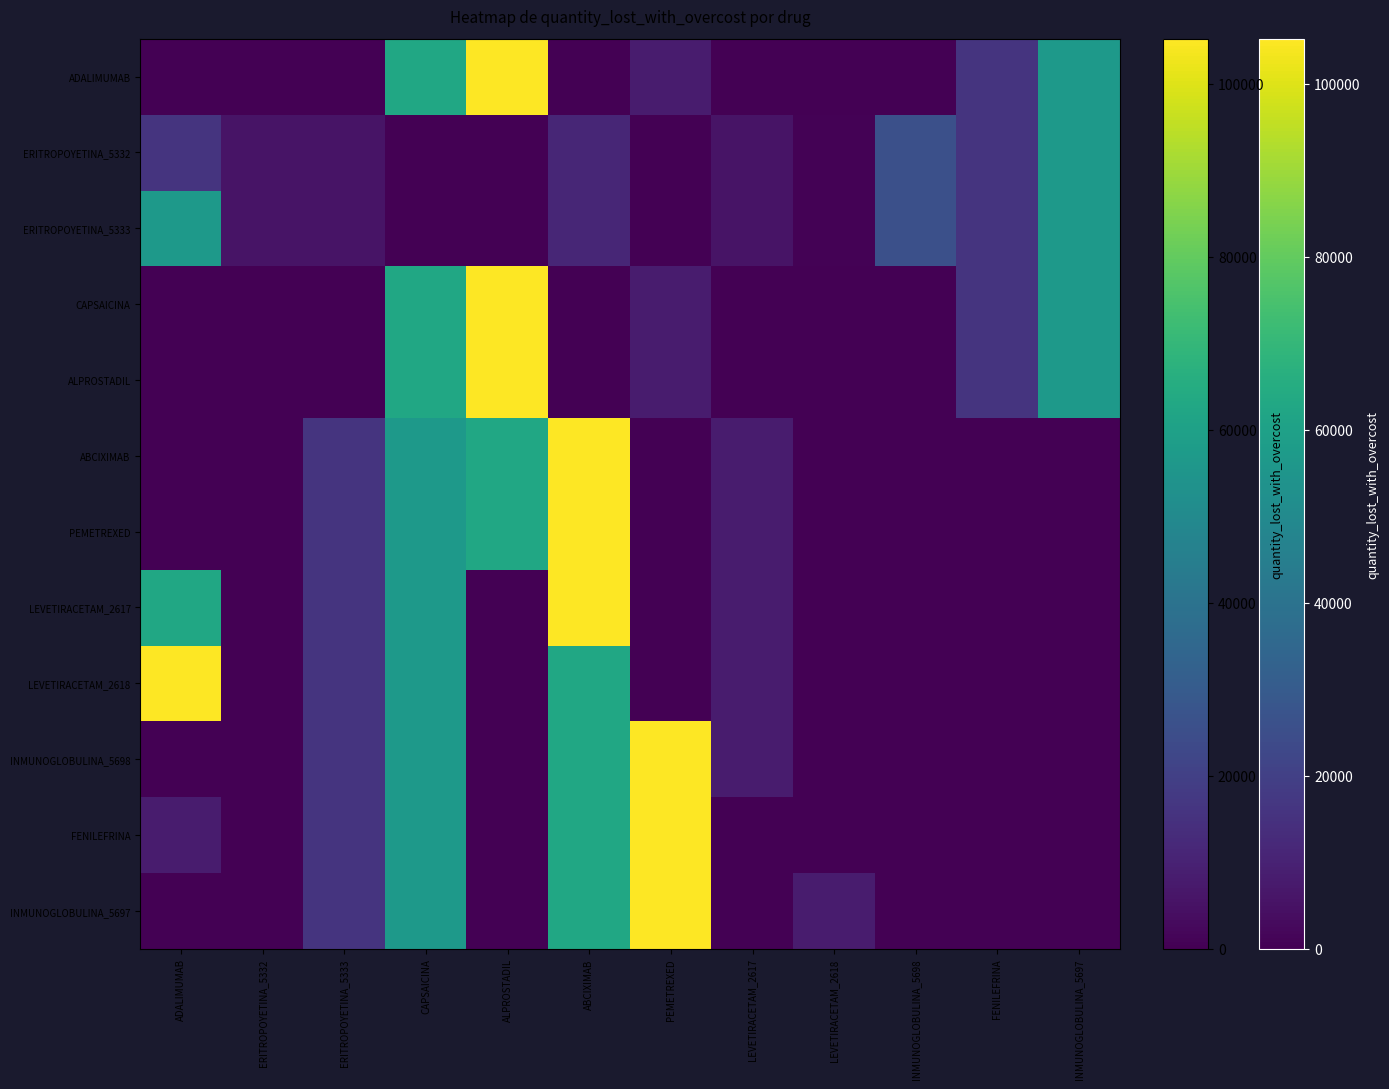

What is the maximum value shown in the chart?

105196.0